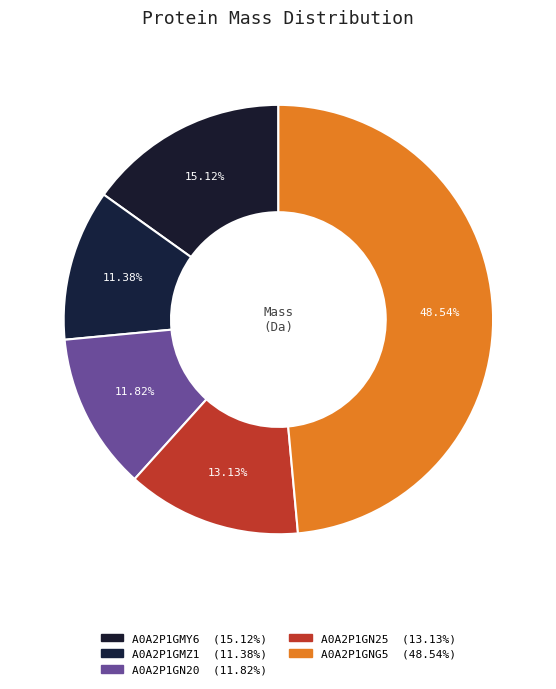

Is it true that A0A2P1GNG5 is 62% of the pie?

False